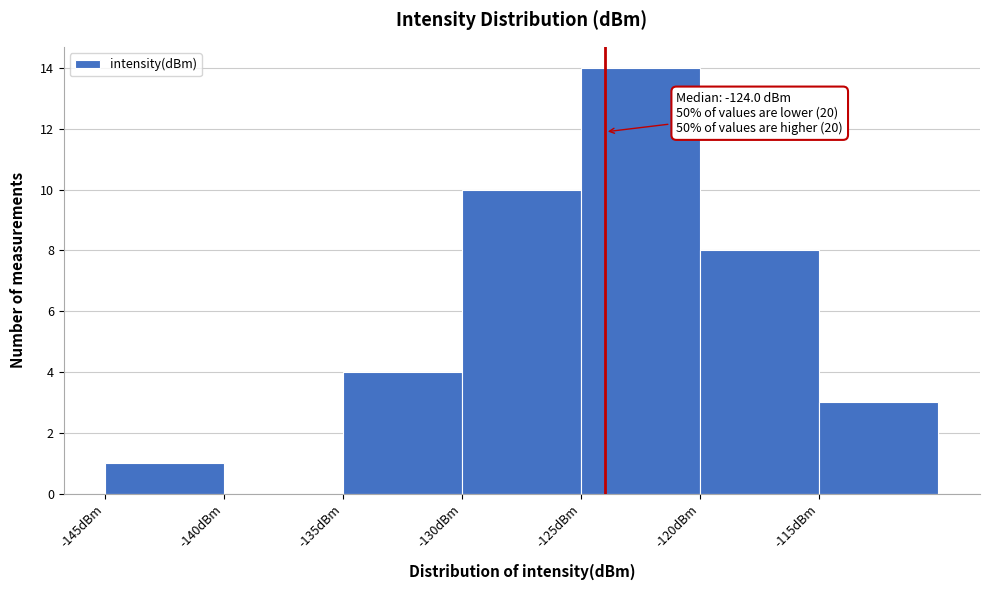

Over which range of the x-axis is the bar tallest?

-125 to -120